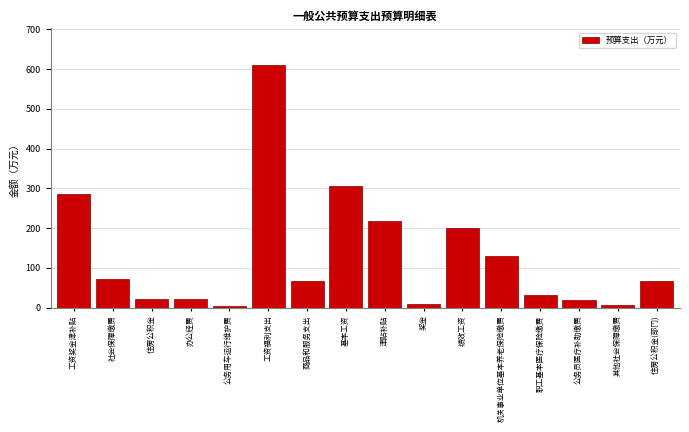

What is the sum of the values at 津贴补贴 and 机关事业单位基本养老保险缴费?

347.5